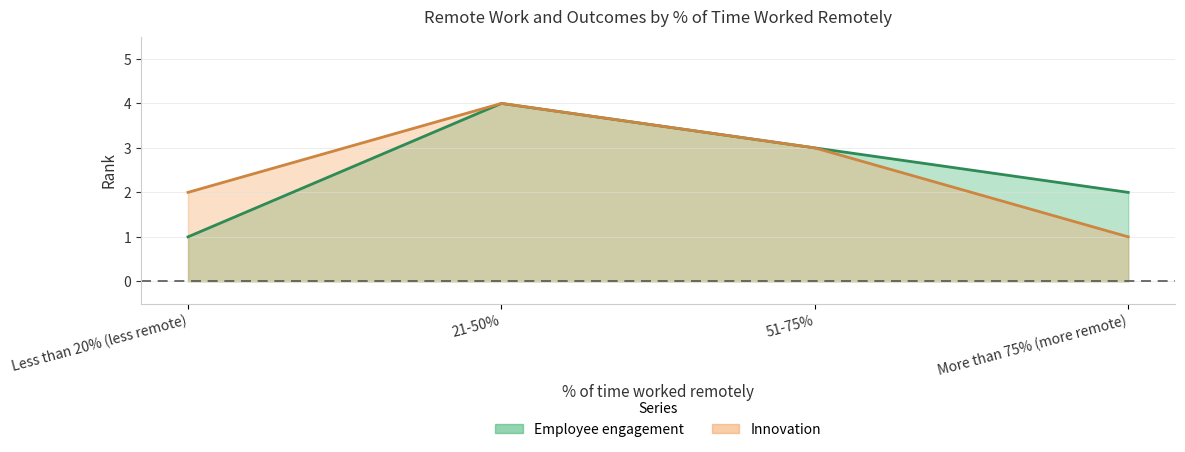

Reading left to right, list all the values displayed in this chart.

Employee engagement: Less than 20% (less remote)=1	21-50%=4	51-75%=3	More than 75% (more remote)=2
Innovation: Less than 20% (less remote)=2	21-50%=4	51-75%=3	More than 75% (more remote)=1